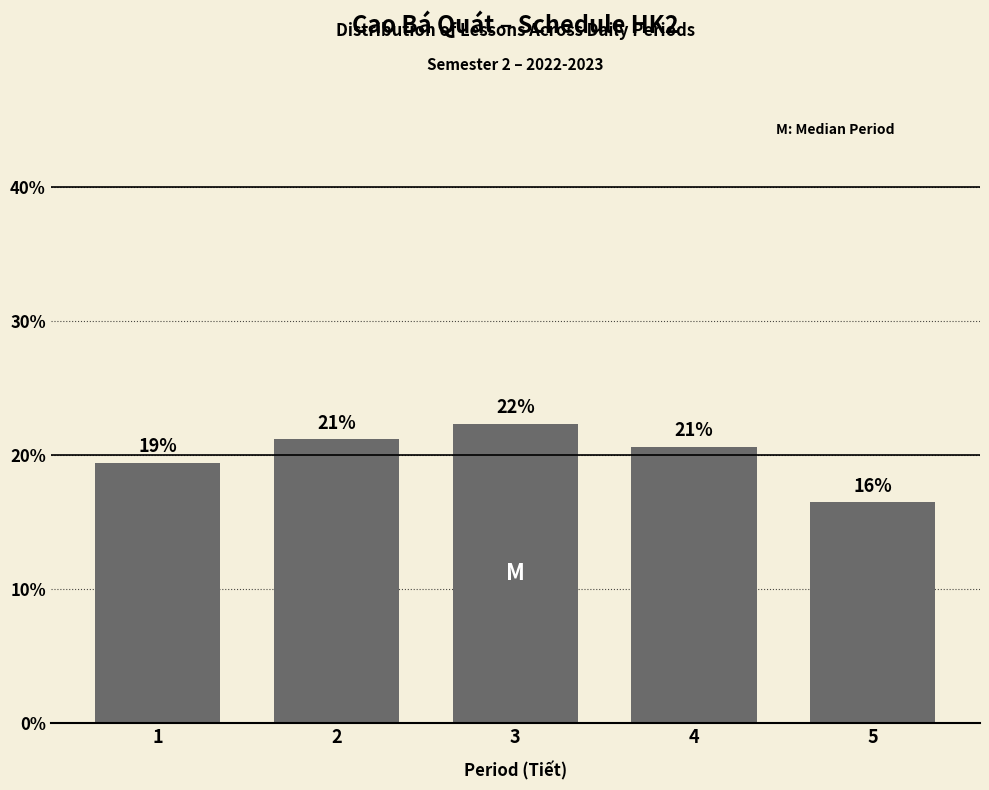

Does the chart contain any negative values?

No